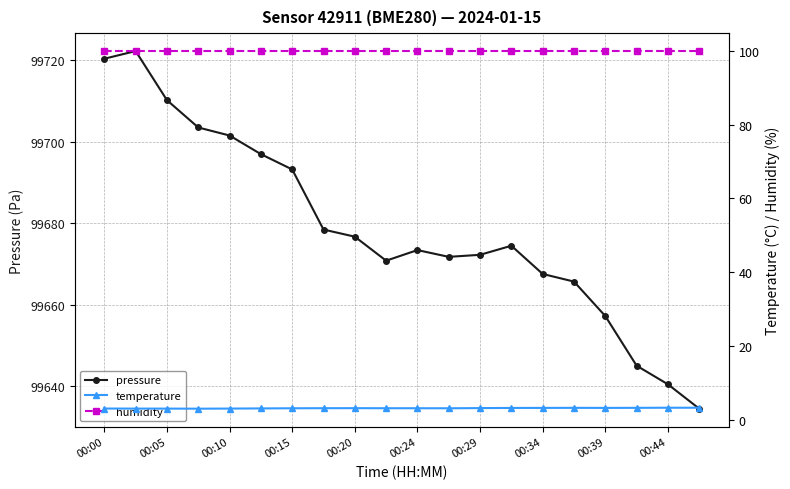

What is the minimum value for pressure?

99634.6